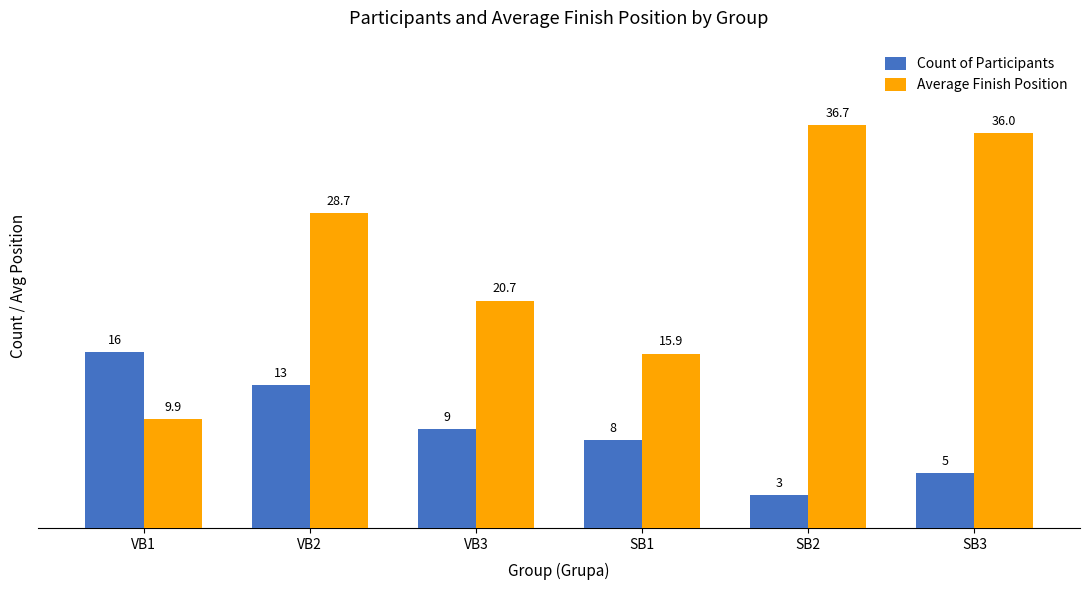

How many groups of bars are there?

6